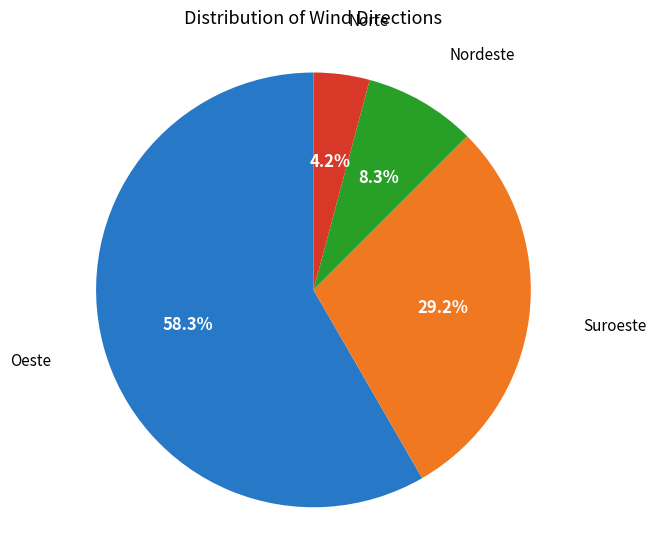

What is the largest slice in the pie chart?

Oeste